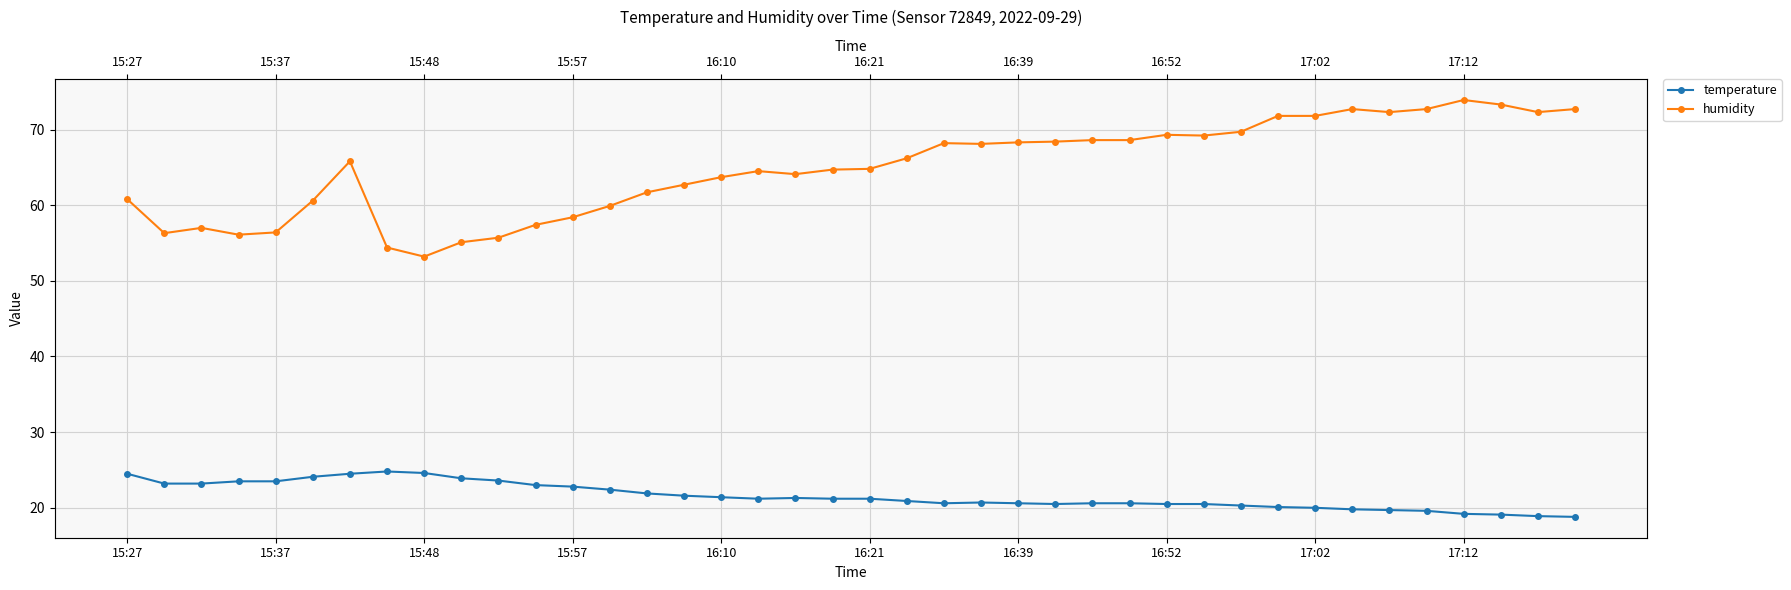

True or false: temperature and humidity cross at least once.

False